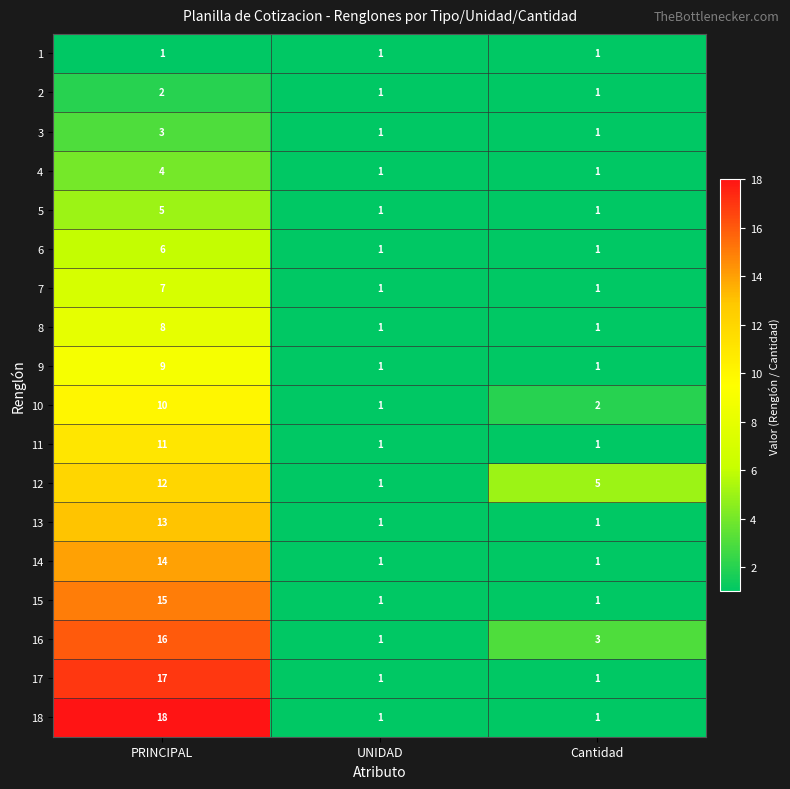

How many data points does each series have?

3